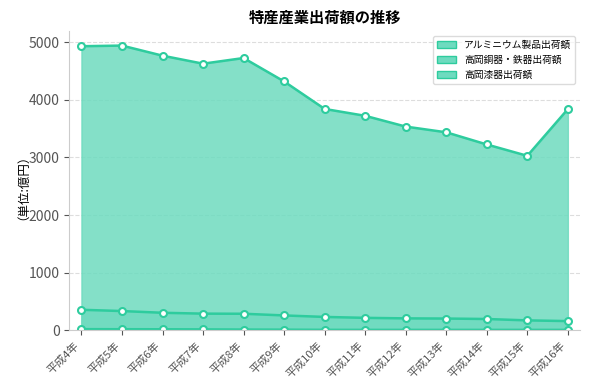

True or false: 高岡銅器・鉄器出荷額 has a value of 179 at 平成8年.

False